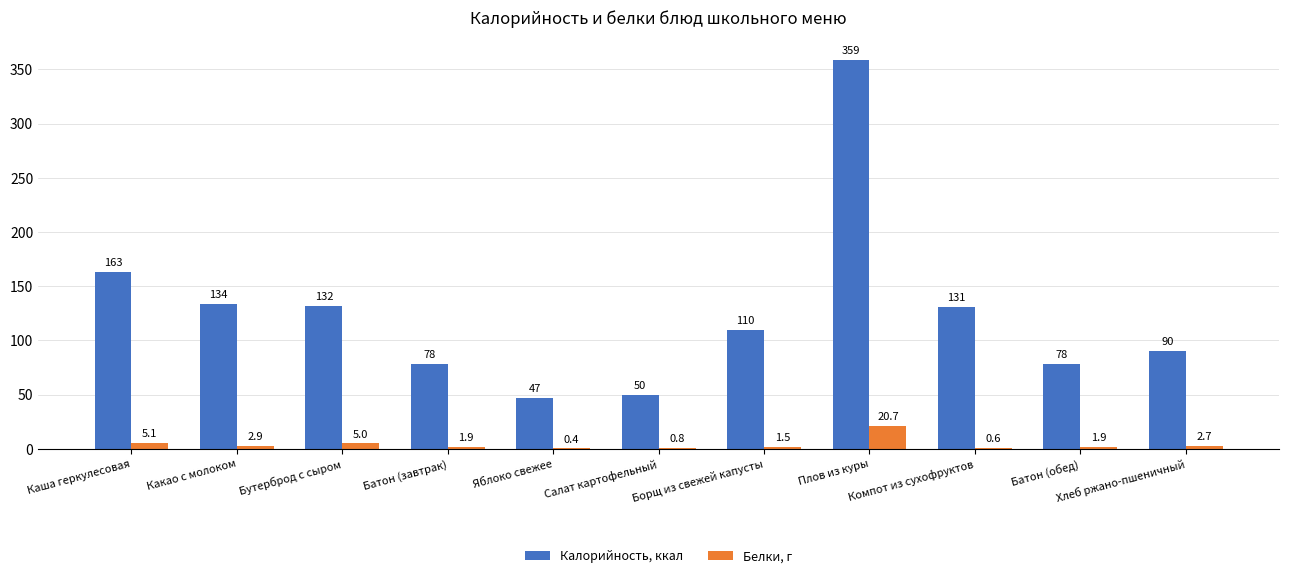

What is the greatest value displayed?

359.0